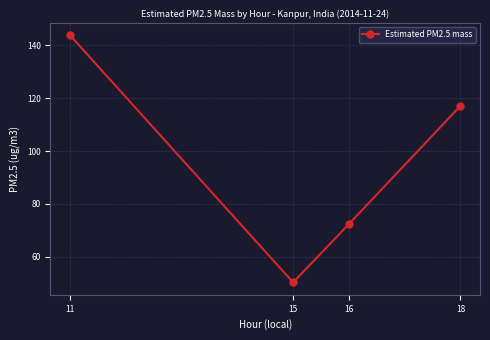

How many data points does each series have?

4